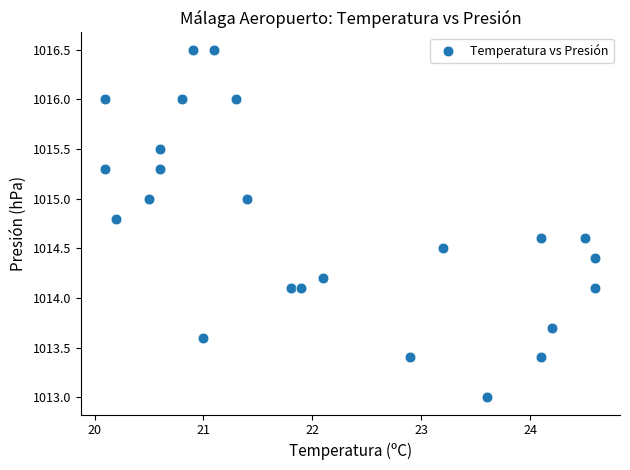

What is the range of X values (max minus min)?

4.5